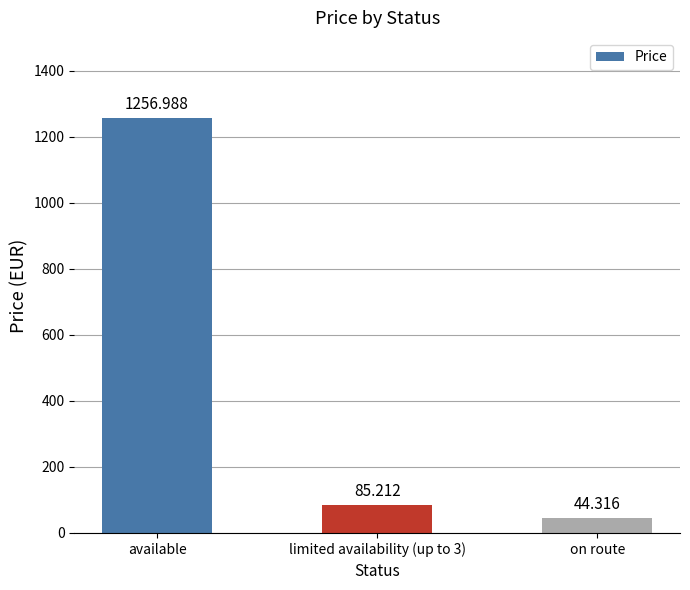

How many bars are there in total?

3